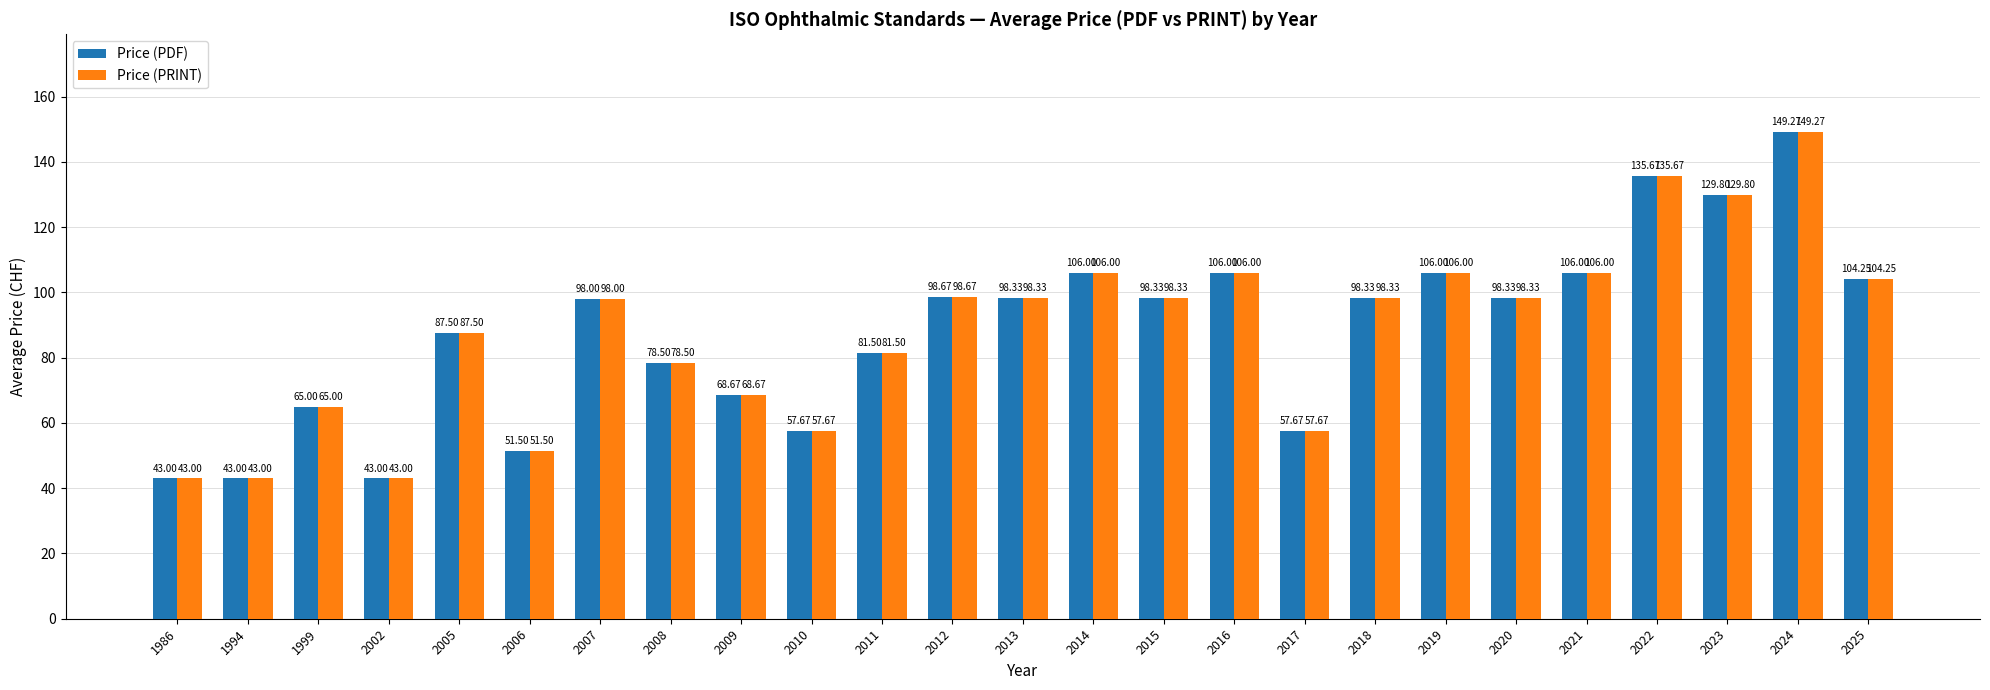

What is the value of the Price (PRINT) bar at the 1st from the left?

43.0